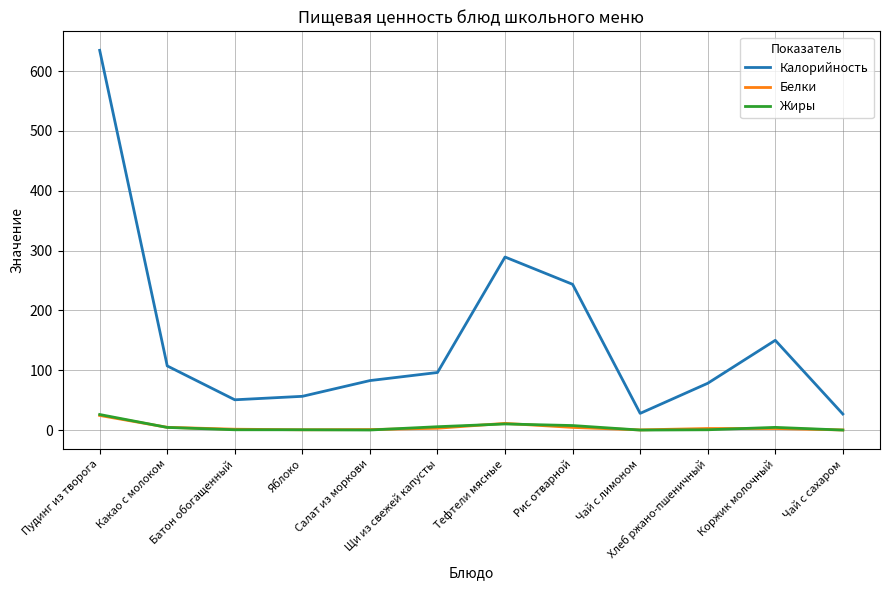

Where does the Жиры series first go above 4?

Пудинг из творога